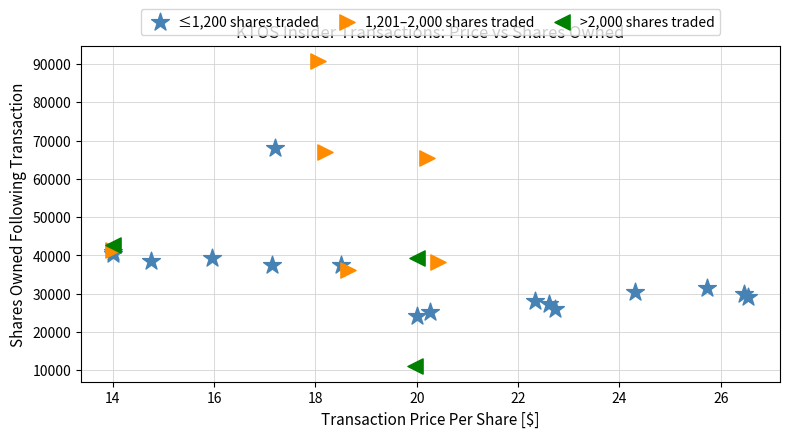

Which series reaches the minimum Y coordinate?

>2,000 shares traded